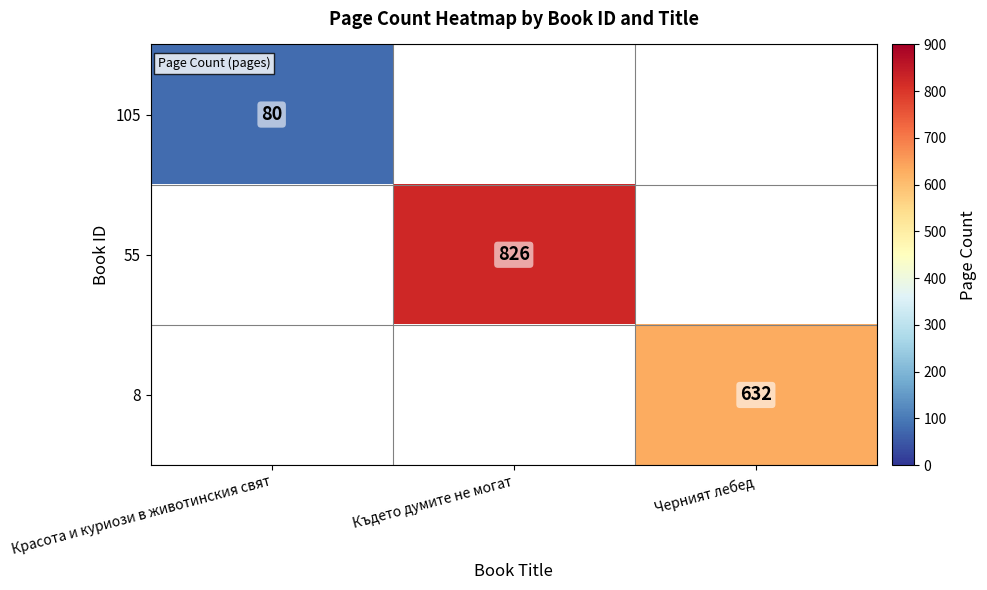

True or false: 55 has a value of 826 at Където думите не могат.

True